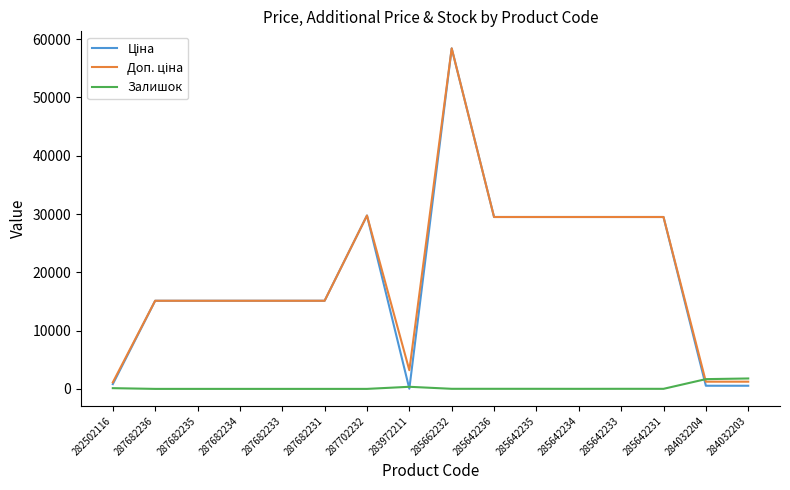

What is the maximum value shown in the chart?

58426.5